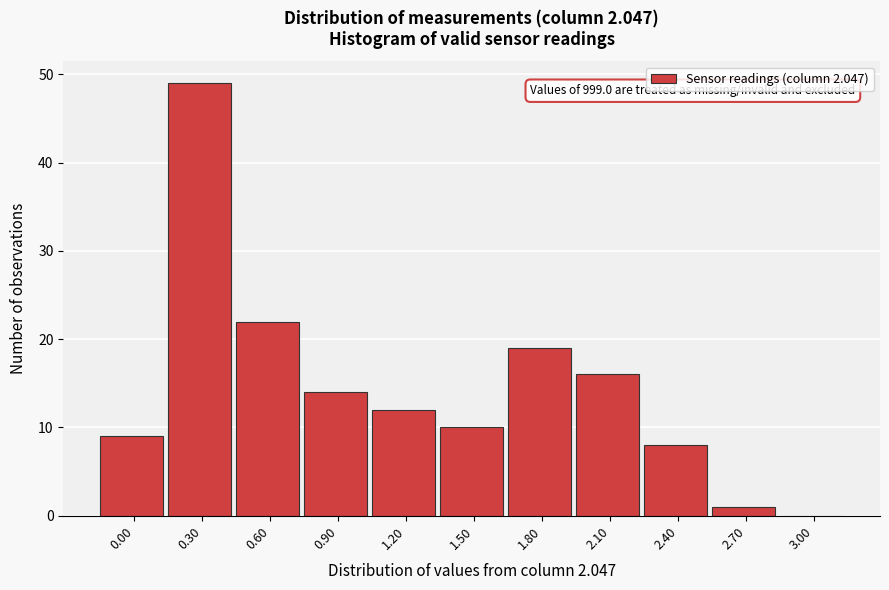

Reading right to left, transcribe all the data shown in this chart.

3.00=0	2.70=1	2.40=8	2.10=16	1.80=19	1.50=10	1.20=12	0.90=14	0.60=22	0.30=49	0.00=9